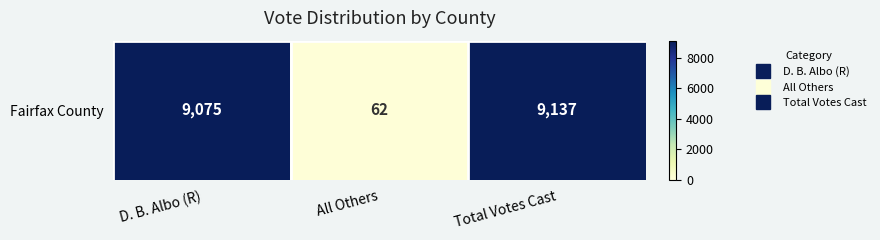

What is the difference between the values at D. B. Albo (R) and Total Votes Cast?

62